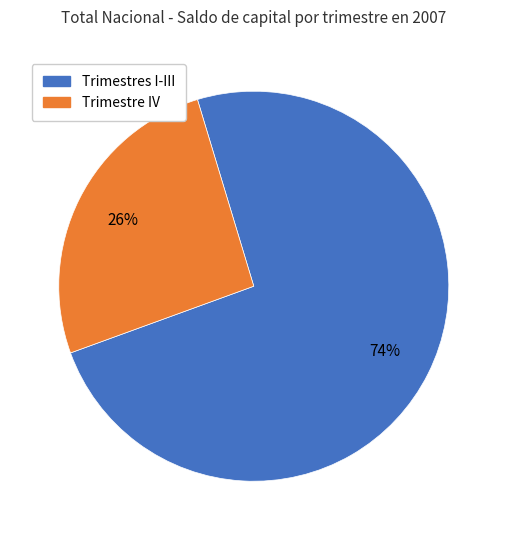

The Trimestres I-III slice represents 61% of the pie. True or false?

False